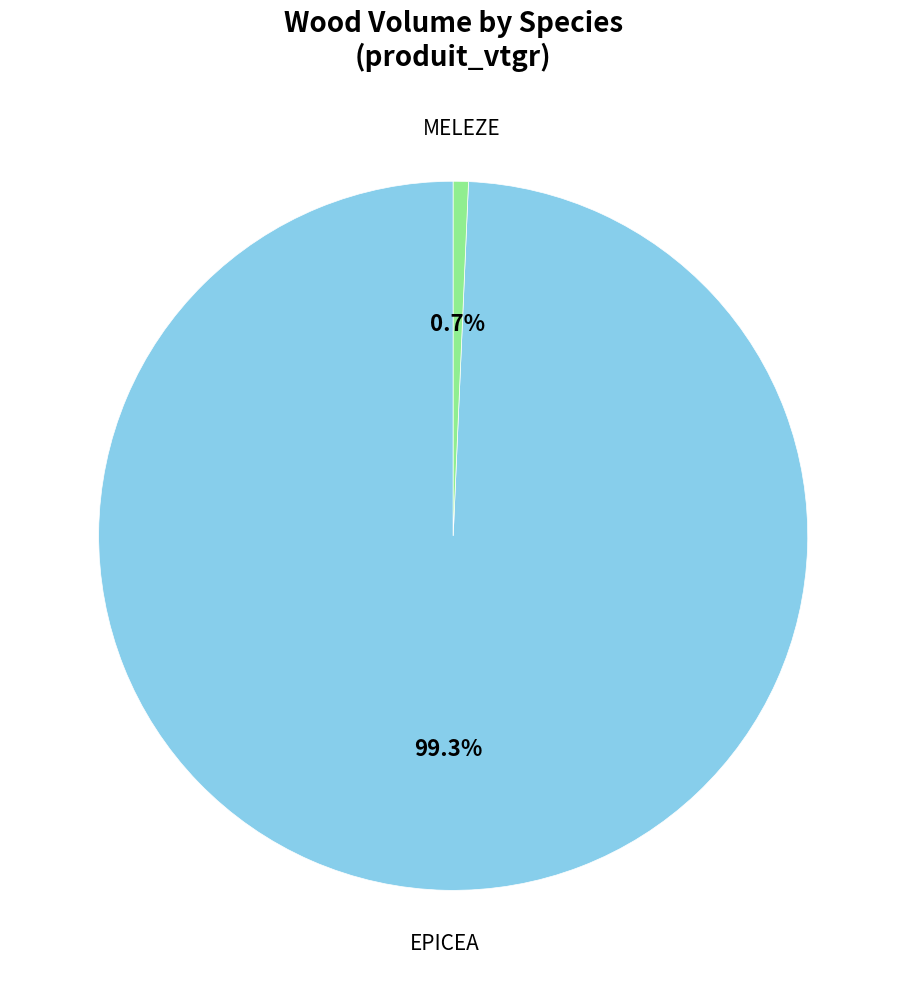

The MELEZE slice represents 1% of the pie. True or false?

True